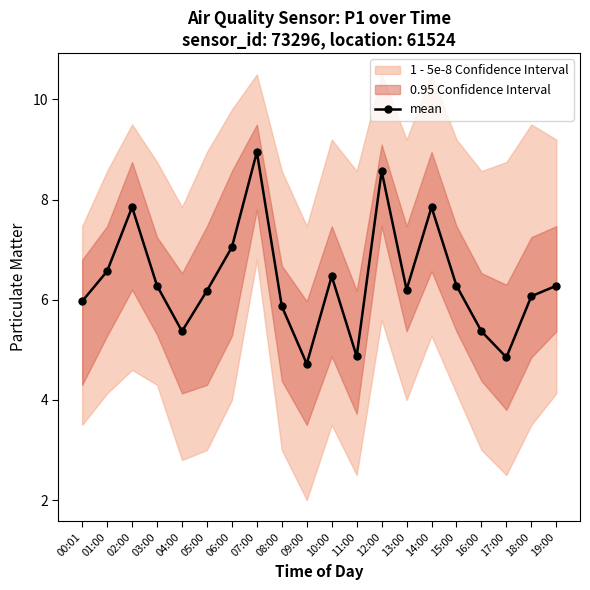

Rank the categories by value from highest to lowest.

07:00, 12:00, 02:00, 14:00, 06:00, 01:00, 10:00, 03:00, 15:00, 19:00, 13:00, 05:00, 18:00, 00:01, 08:00, 04:00, 16:00, 11:00, 17:00, 09:00